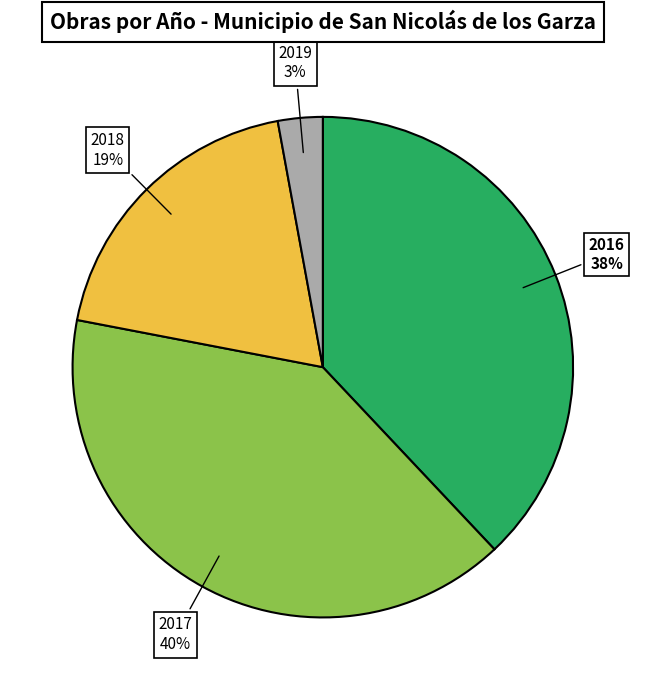

Does any single category account for the majority?

No